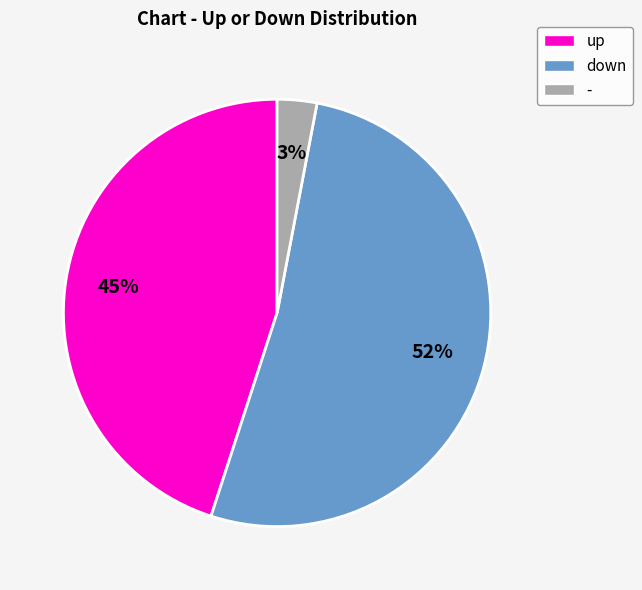

Is the sum of - and up greater than half?

No